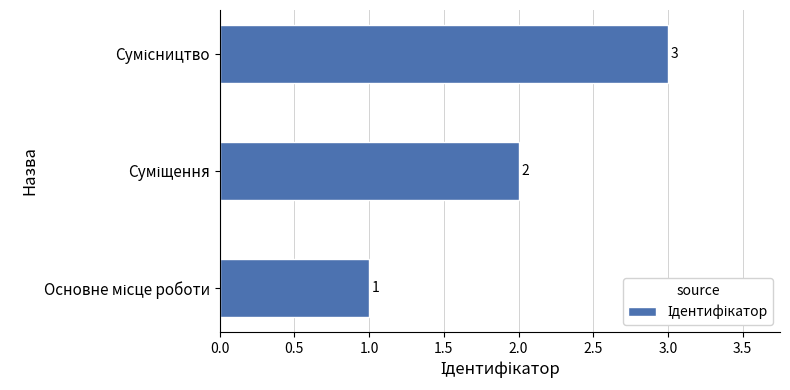

How many values are between 1 and 3?

3